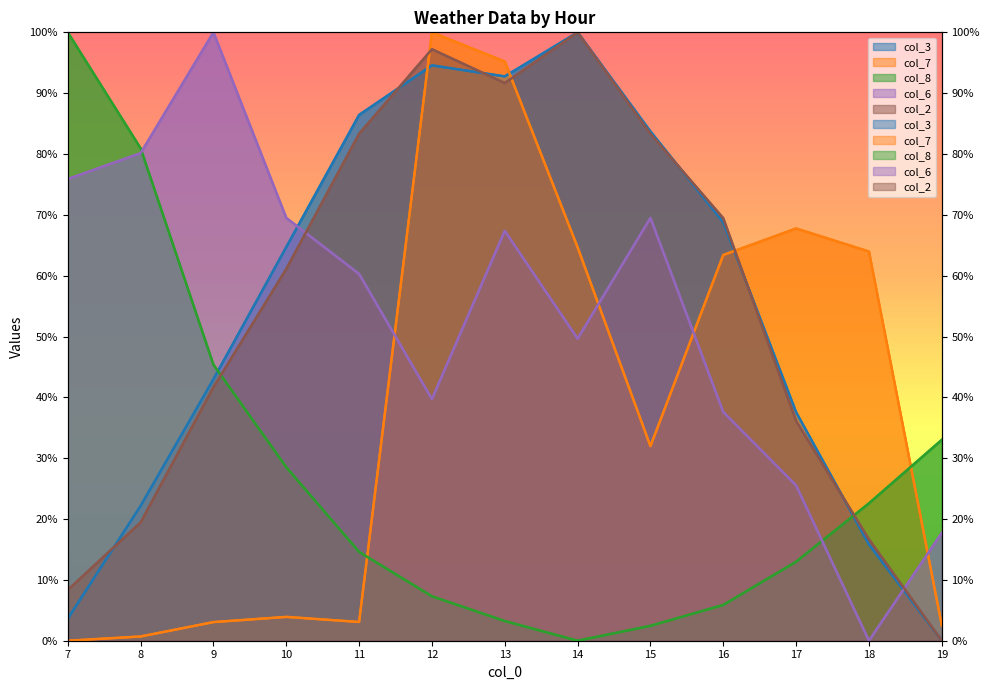

Which series has the widest spread of values?

col_3